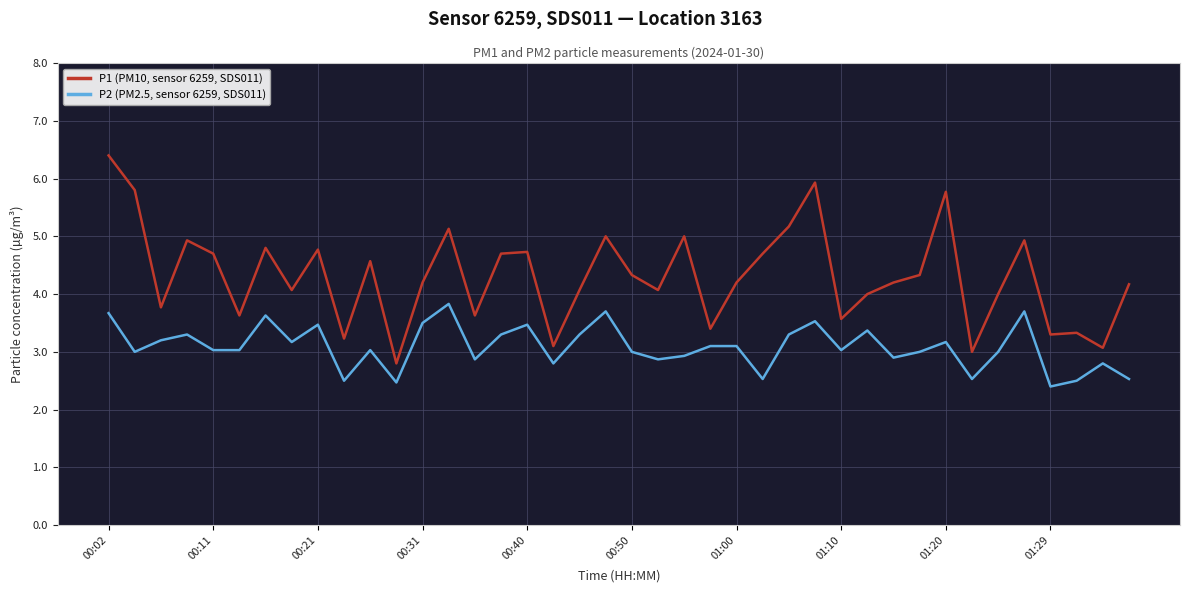

Which series has the largest total across all categories?

P1 (PM10, sensor 6259, SDS011)